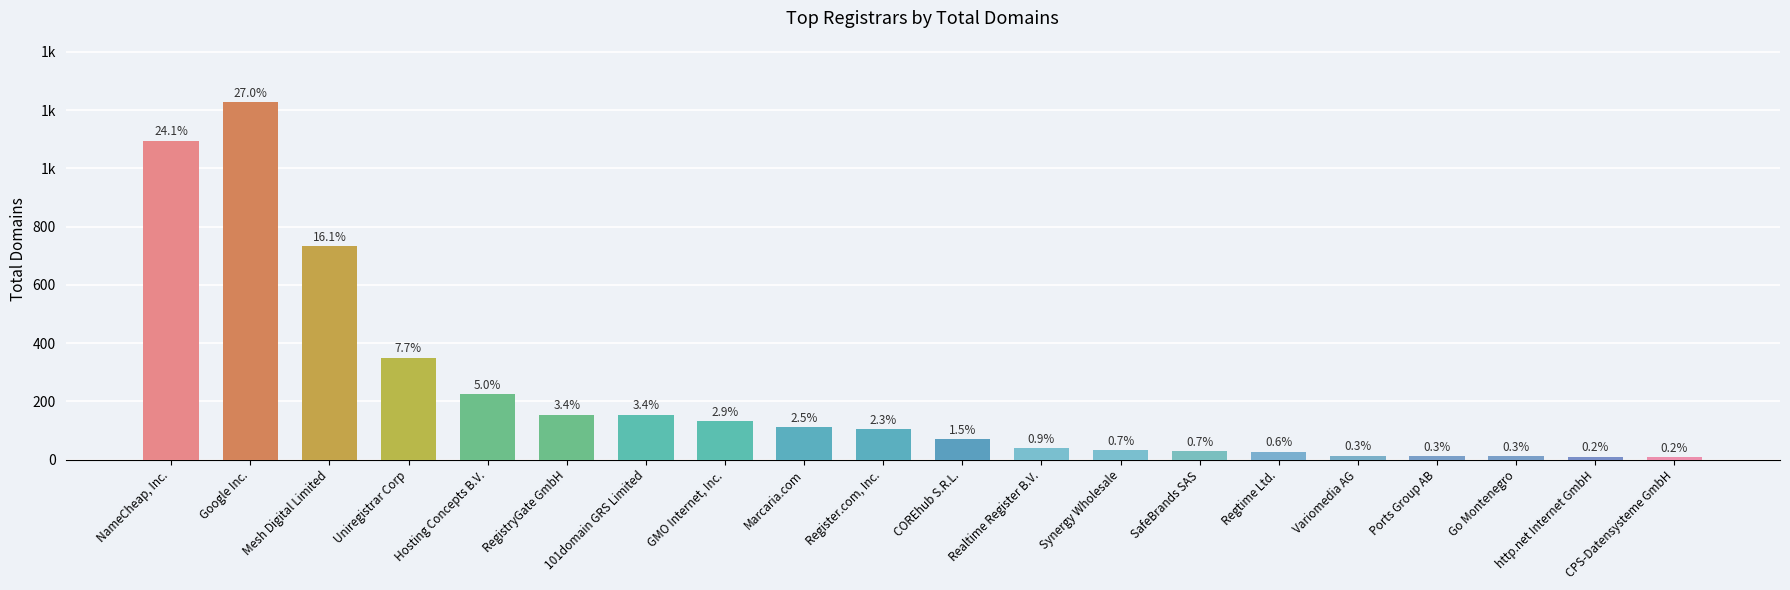

What is the value of the 8th bar from the left?

133